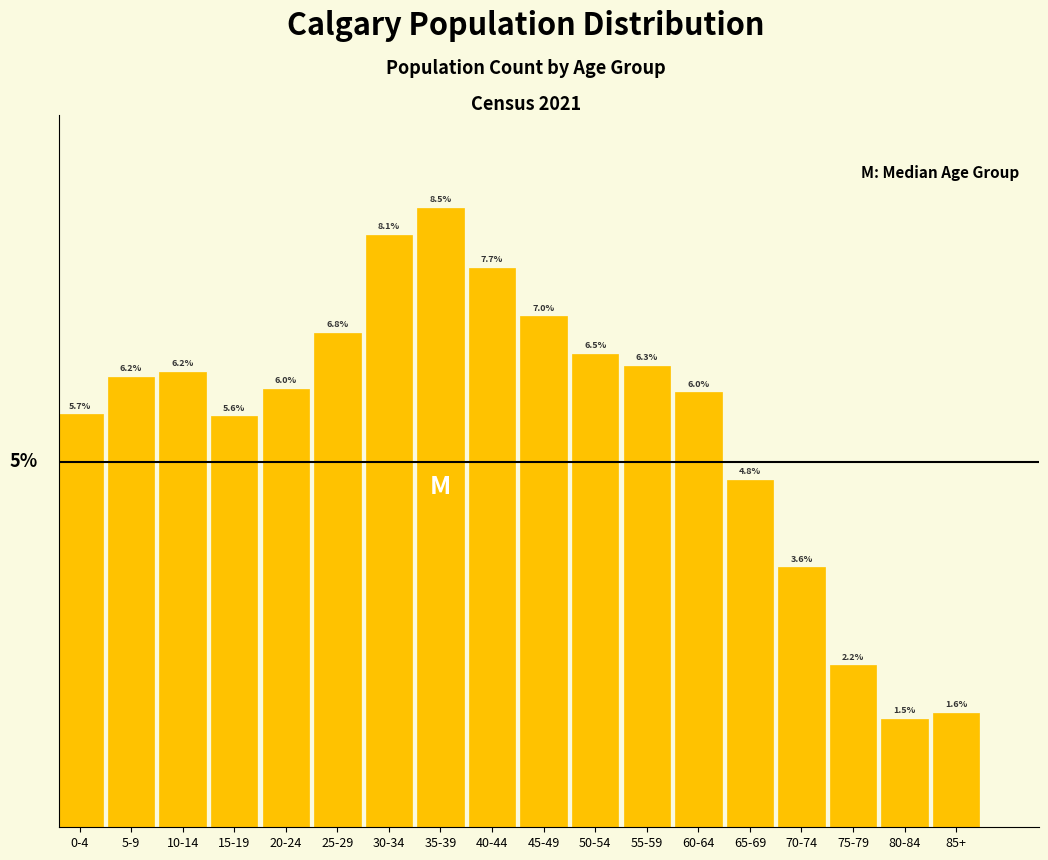

Where does the data first go above 6?

5-9